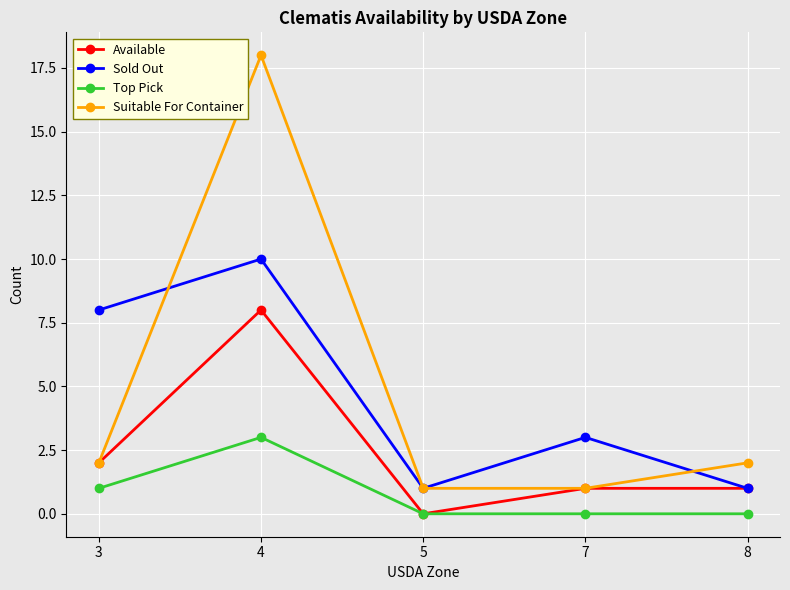

What are all the series names shown in the legend?

Available, Sold Out, Top Pick, Suitable For Container